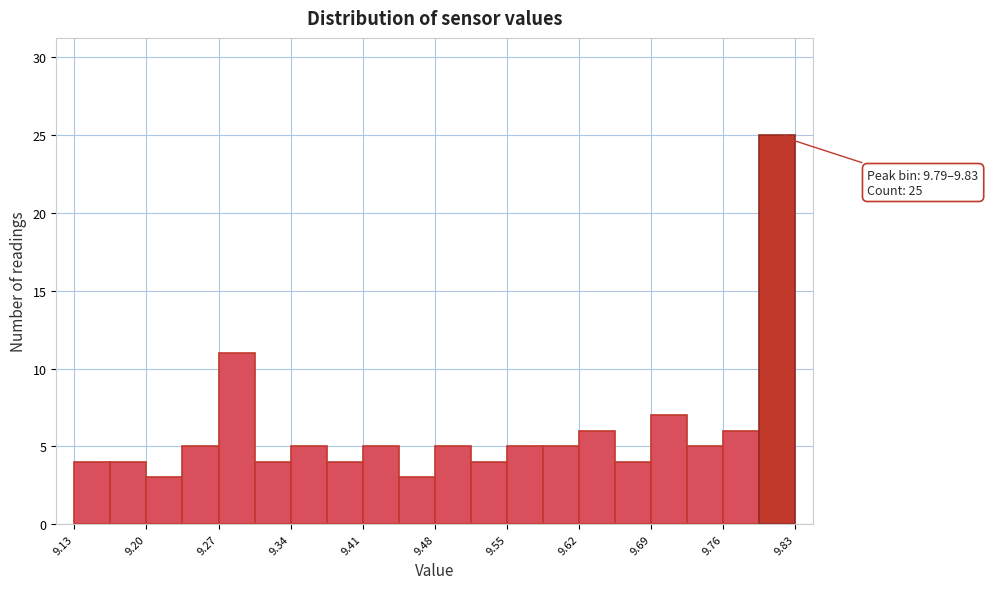

Around what value on the x-axis is the tallest bar? Give the approximate position of its centre, as read against the axis.

9.81